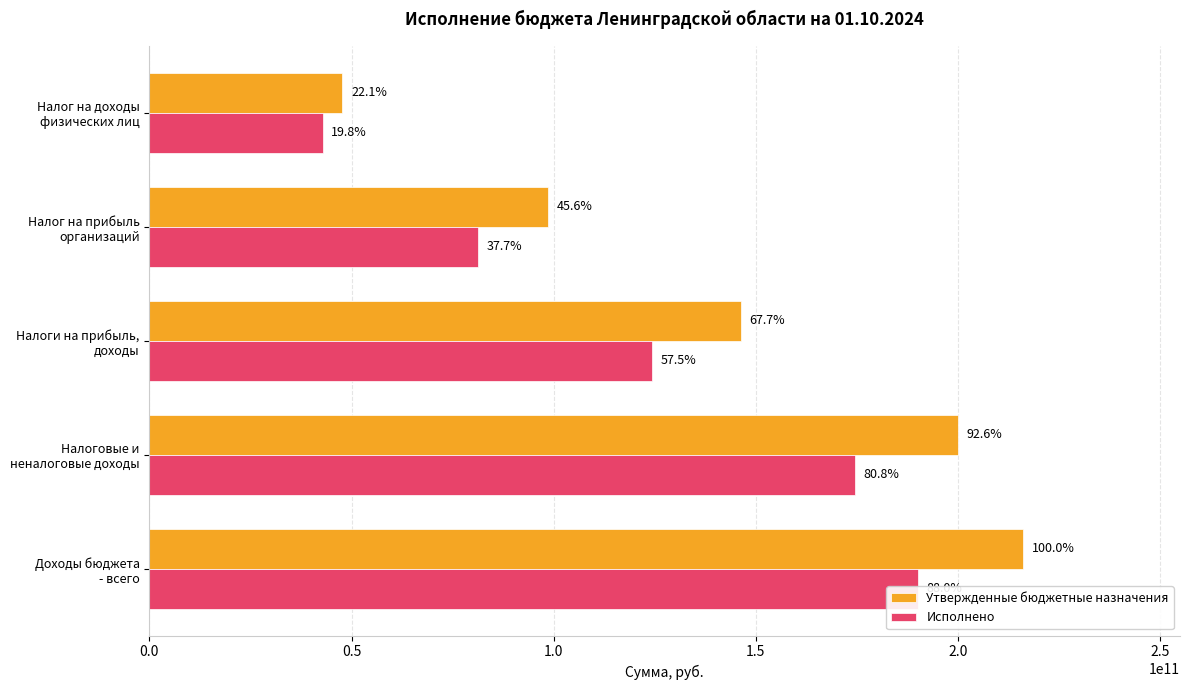

Rank the series by their maximum value, from lowest to highest.

Исполнено, Утвержденные бюджетные назначения